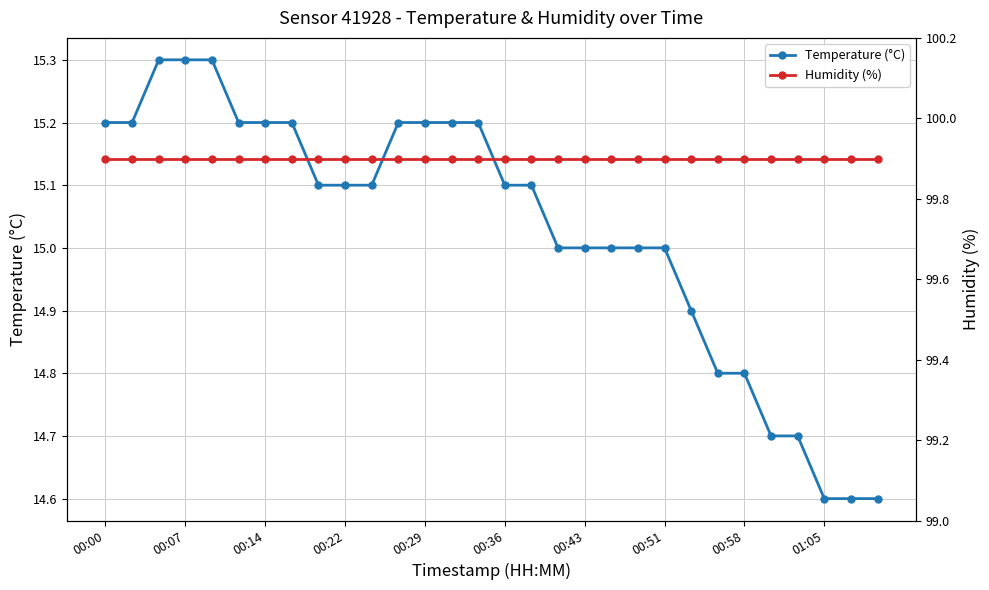

At which label does Humidity (%) reach its minimum?

00:00